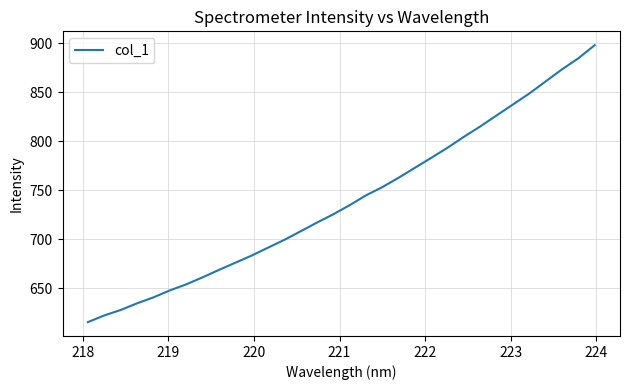

What is the maximum value shown in the chart?

898.2